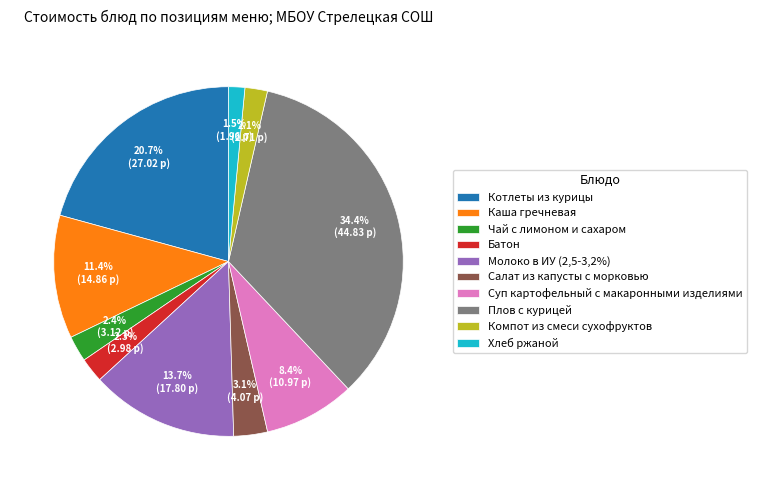

Between Каша гречневая and Батон, which is larger?

Каша гречневая